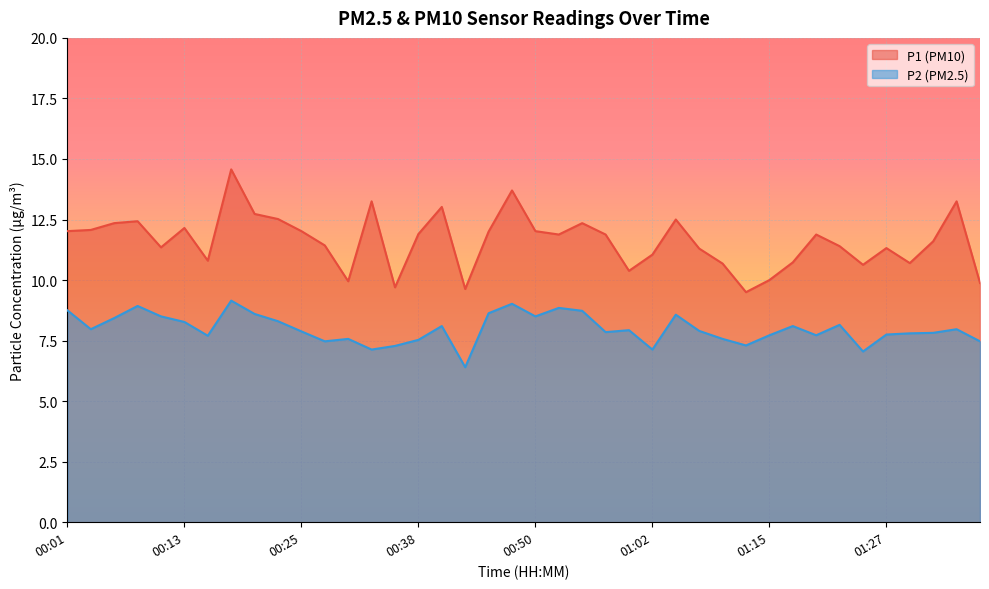

At which category is the sum across all series the highest?

00:18